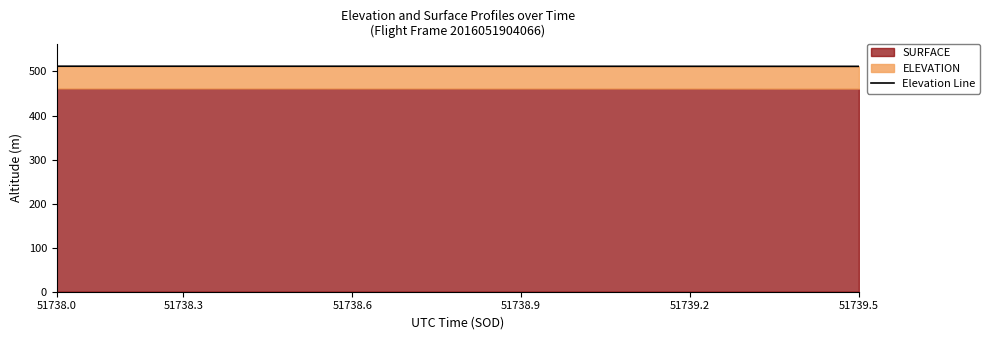

True or false: the data has more than 2 interior local peaks.

False